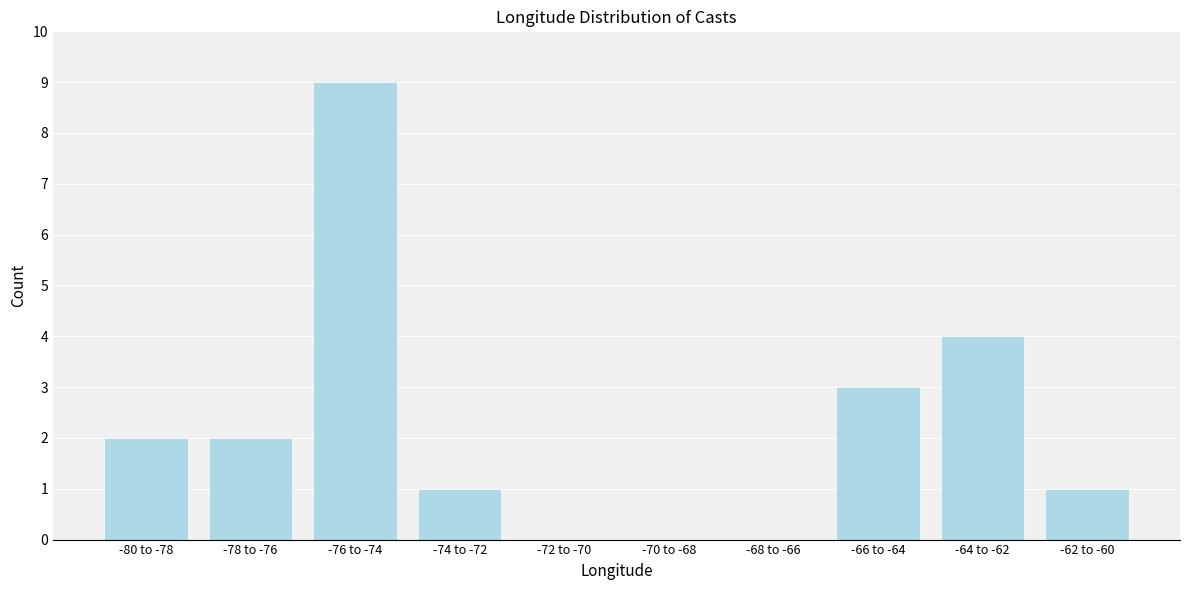

Reading left to right, list all the values displayed in this chart.

-80 to -78=2	-78 to -76=2	-76 to -74=9	-74 to -72=1	-72 to -70=0	-70 to -68=0	-68 to -66=0	-66 to -64=3	-64 to -62=4	-62 to -60=1